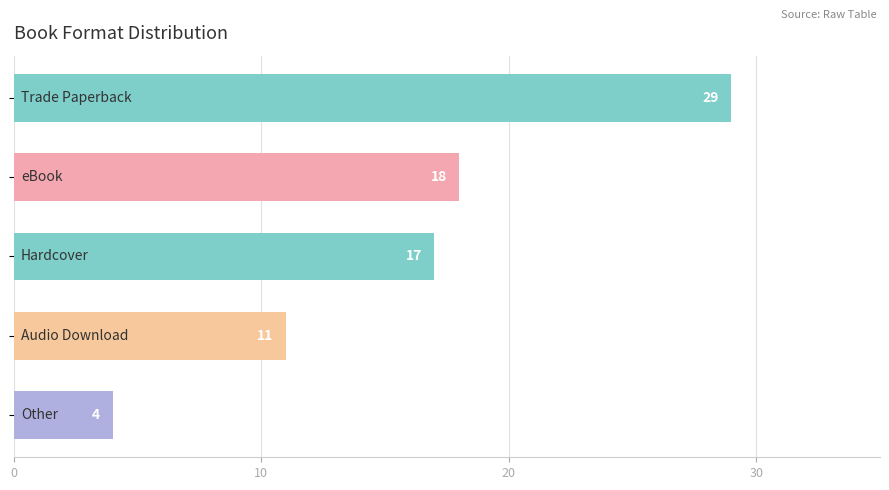

What is the smallest value displayed?

4